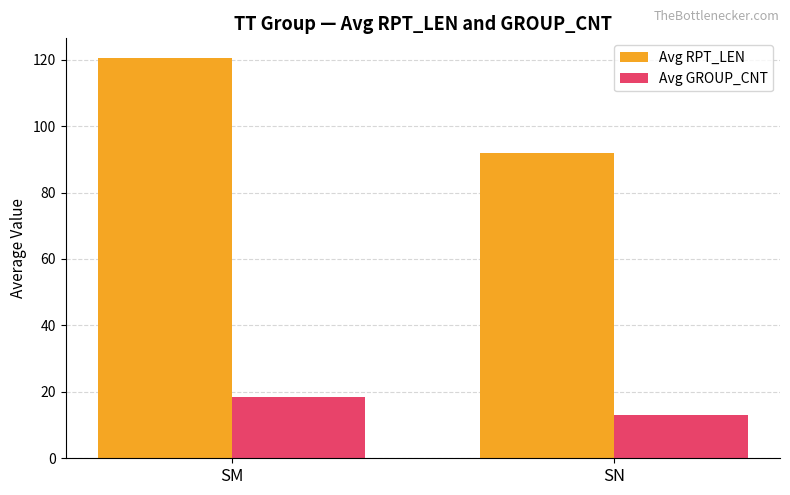

Where is Avg GROUP_CNT nearest to the value 15?

SN